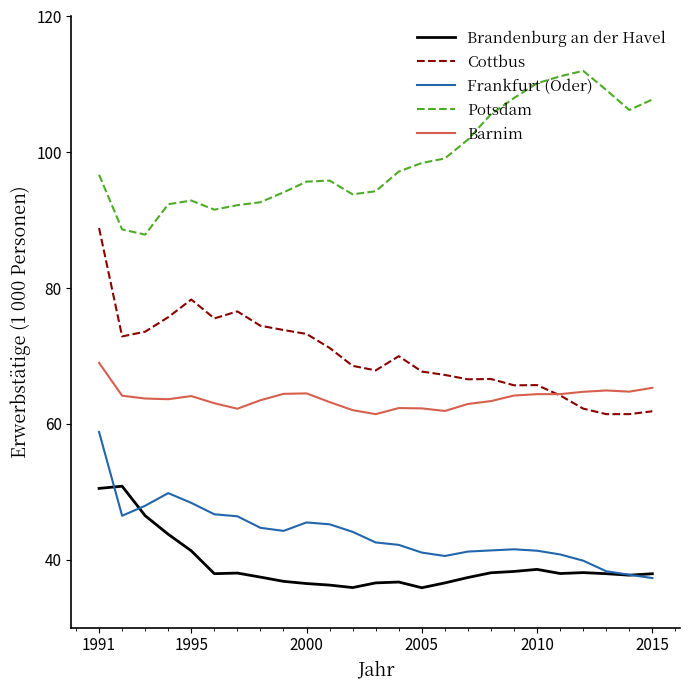

True or false: Barnim and Potsdam cross at least once.

False